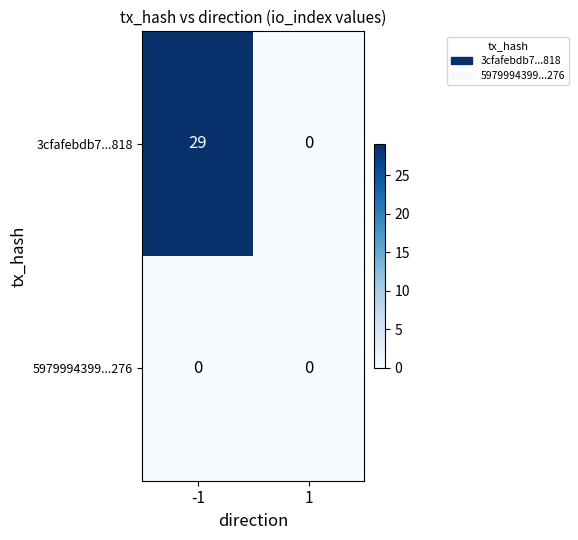

What is the spread (max minus min) of values at -1?

29